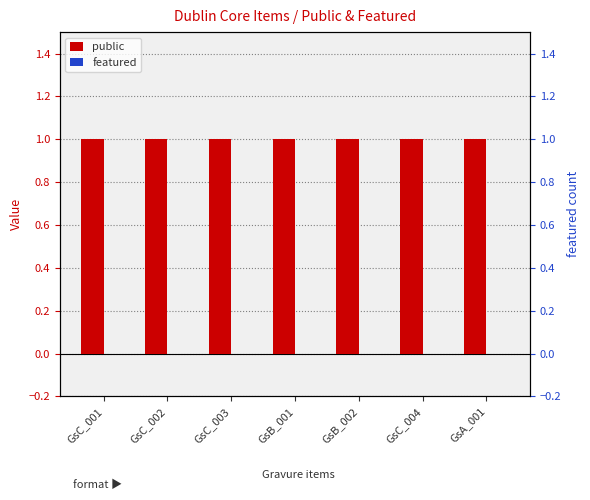

At which category is the sum across all series the highest?

GsC_001